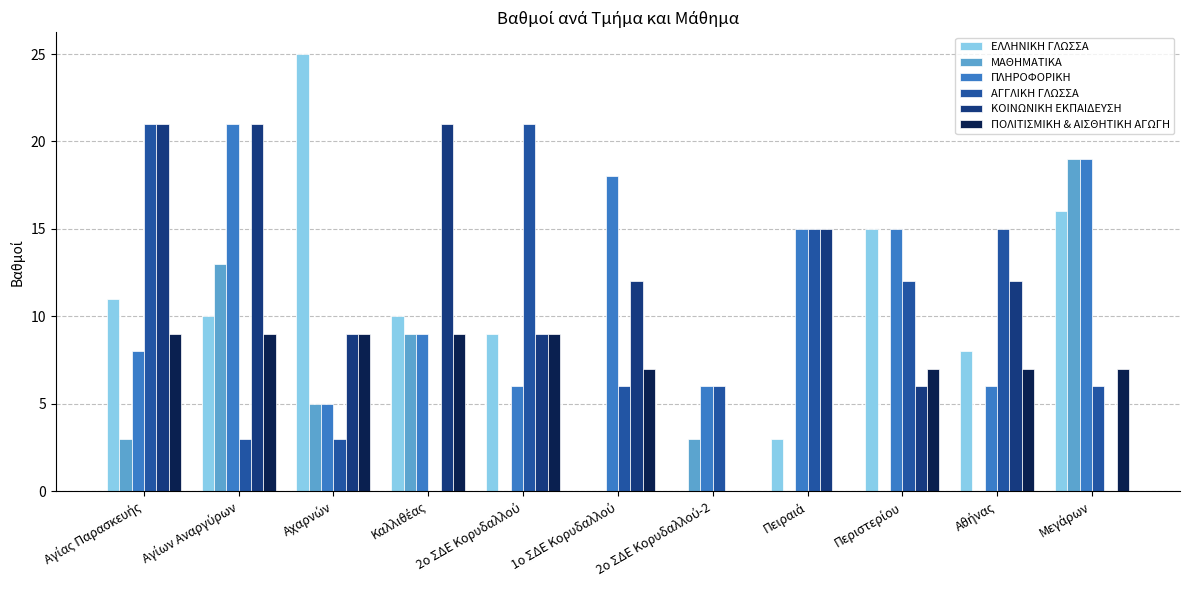

What are all the series names shown in the legend?

ΕΛΛΗΝΙΚΗ ΓΛΩΣΣΑ, ΜΑΘΗΜΑΤΙΚΑ, ΠΛΗΡΟΦΟΡΙΚΗ, ΑΓΓΛΙΚΗ ΓΛΩΣΣΑ, ΚΟΙΝΩΝΙΚΗ ΕΚΠΑΙΔΕΥΣΗ, ΠΟΛΙΤΙΣΜΙΚΗ & ΑΙΣΘΗΤΙΚΗ ΑΓΩΓΗ